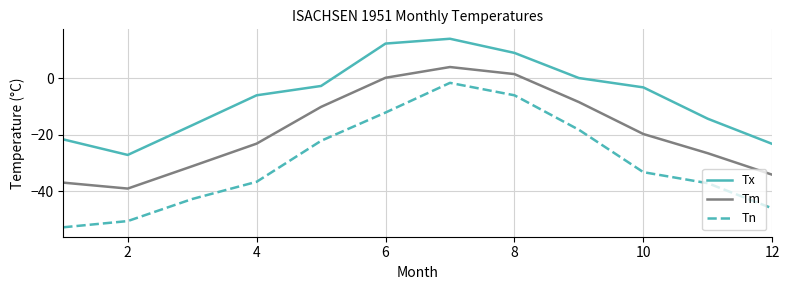

Rank the series by their maximum value, from highest to lowest.

Tx, Tm, Tn